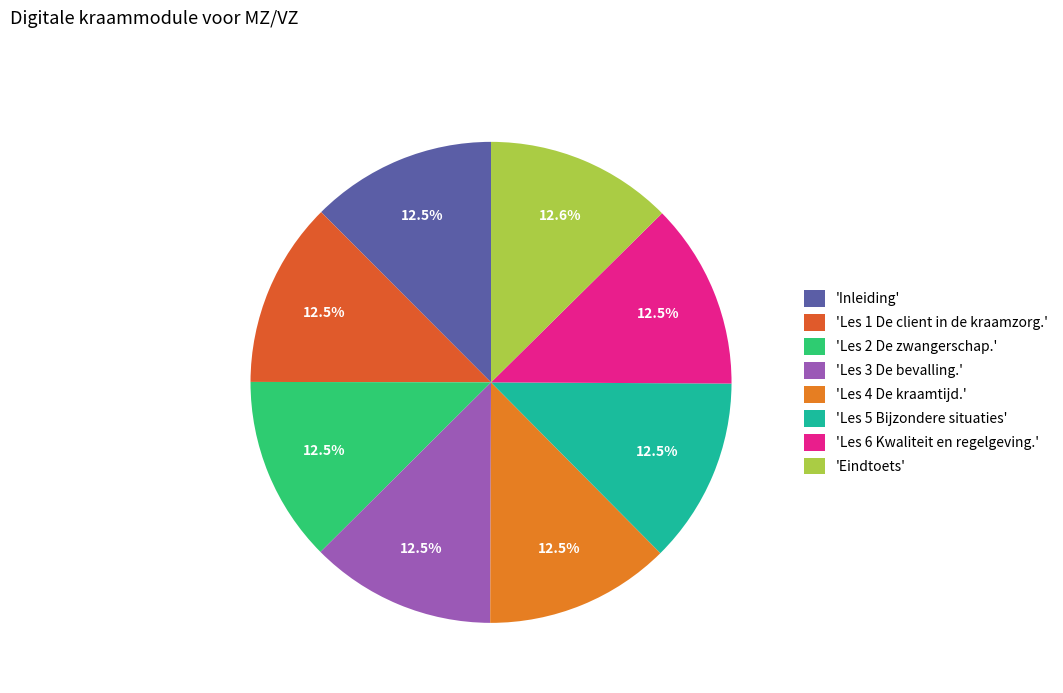

Count the number of slices in the pie.

8